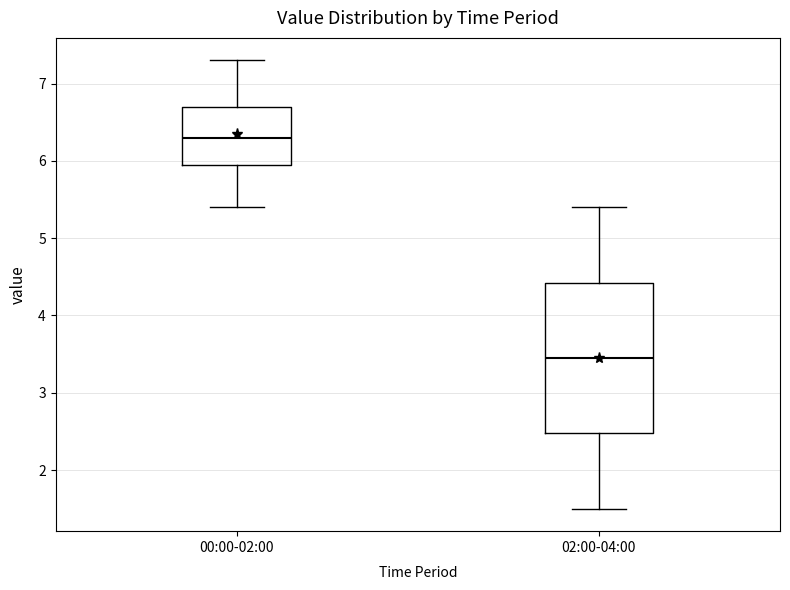

Where does the lower whisker of the box for 02:00-04:00 end on the y-axis? The values are not printed on the chart, so give them approximately, as read against the axis.

1.5